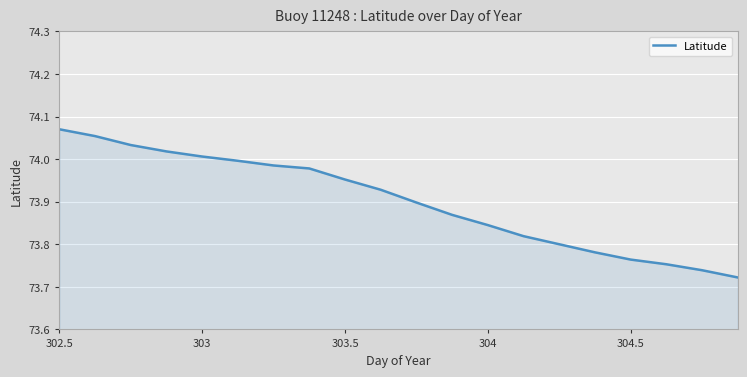

What is the difference between the maximum and minimum values?

0.3